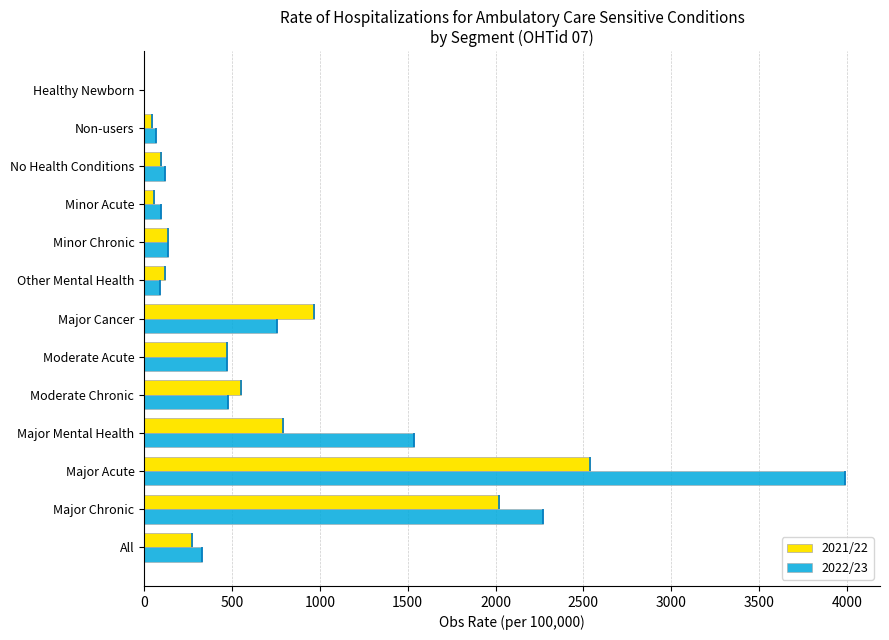

How many groups of bars are there?

13